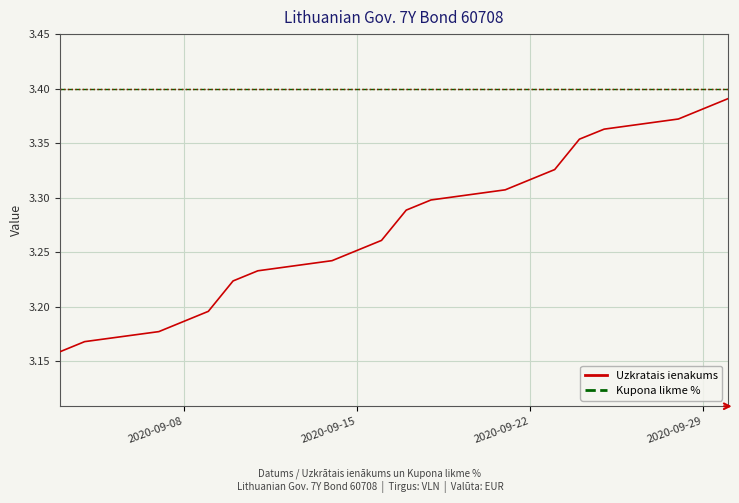

Which series has the largest range (max minus min)?

Uzkratais ienakums